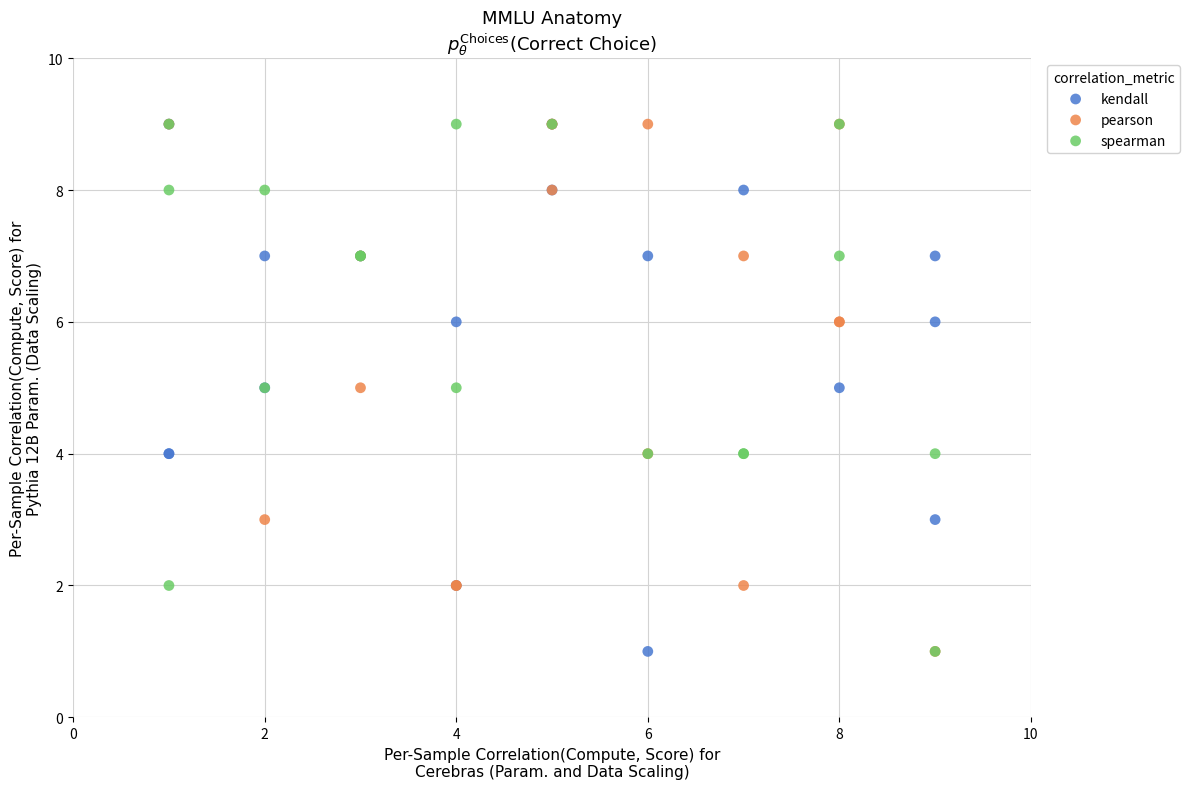

What are all the series names shown in the legend?

kendall, pearson, spearman